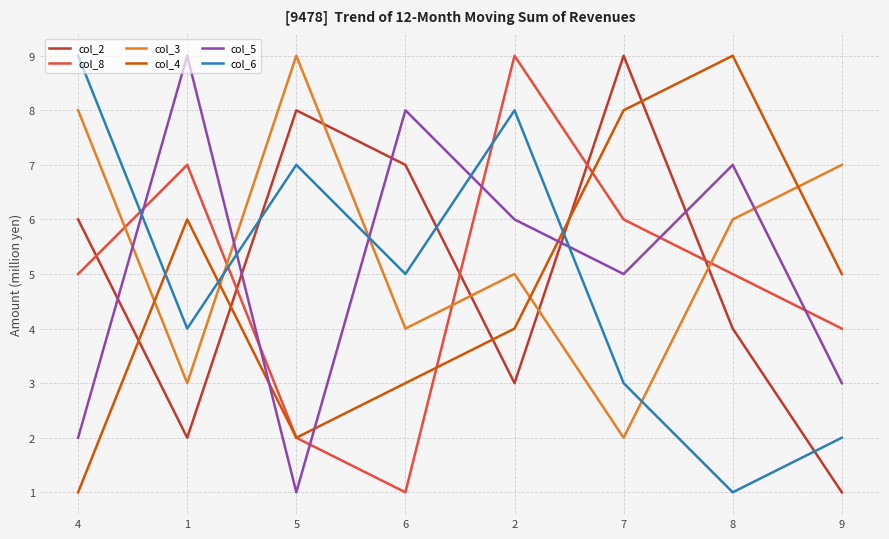

Does the chart have visible grid lines?

Yes